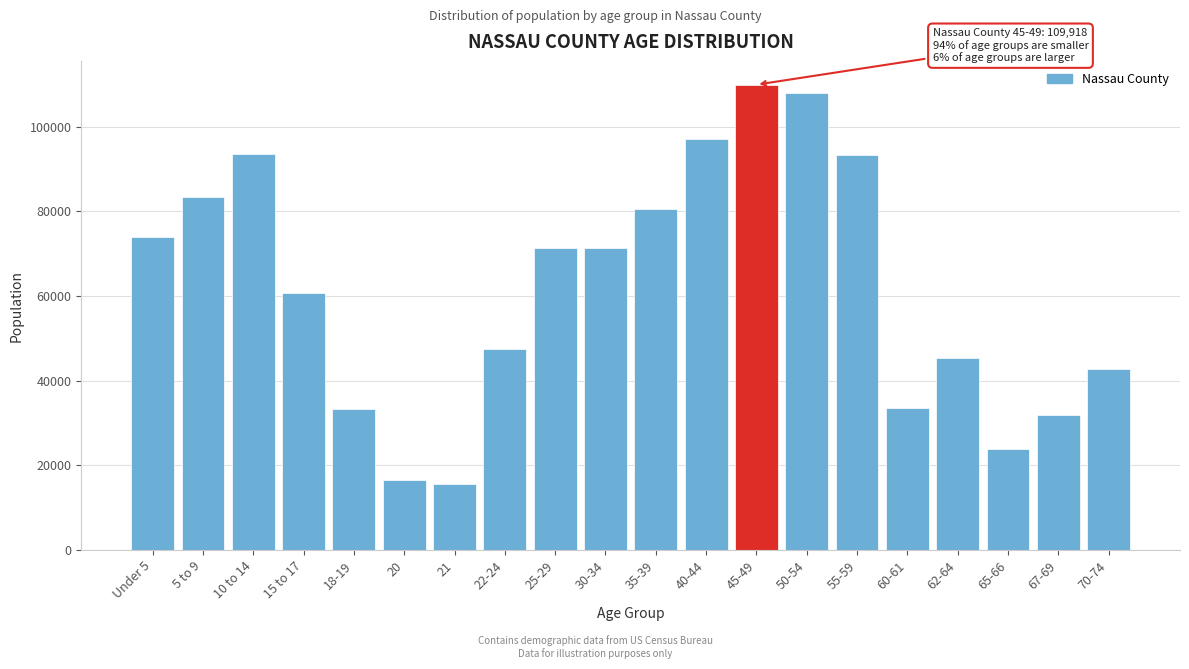

What is the difference between the values at 18-19 and 25-29?

37862